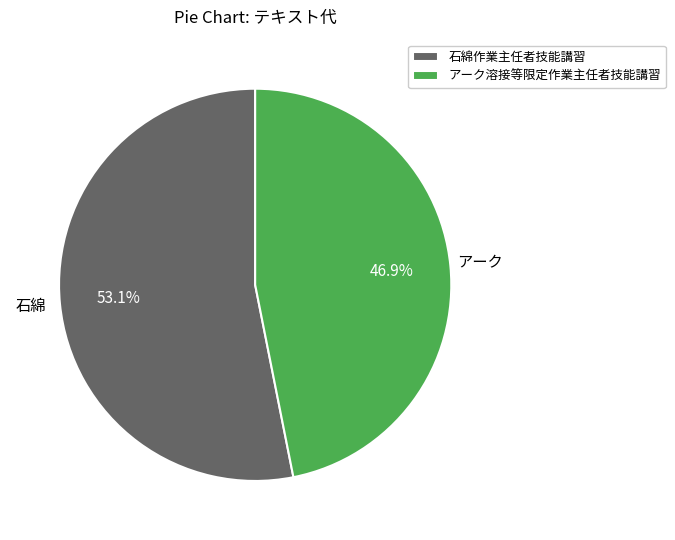

Which slice represents more than half of the pie?

石綿作業主任者技能講習